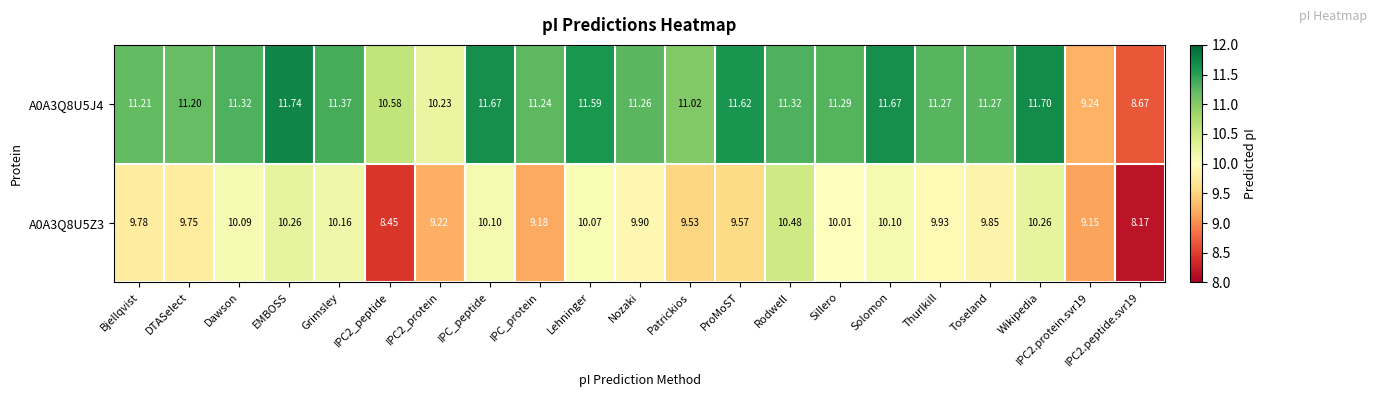

Which category has the highest value in the A0A3Q8U5J4 series?

EMBOSS